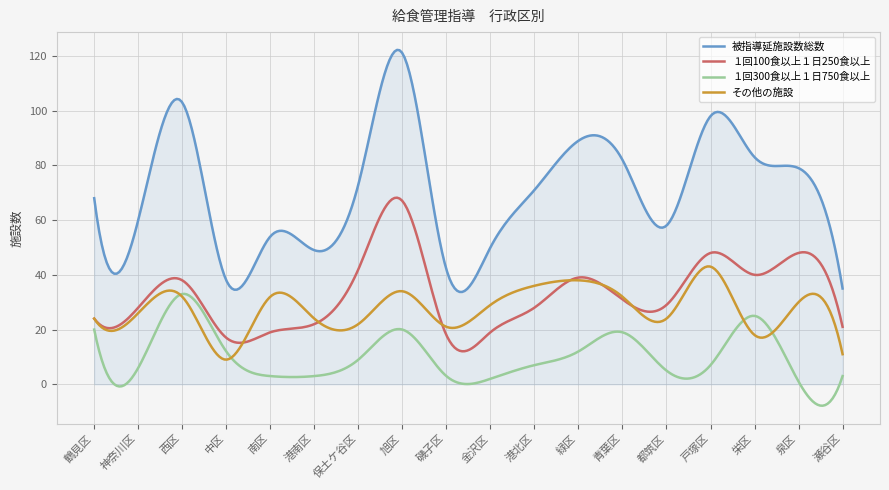

List the series in order of their peak value, highest first.

被指導延施設数総数, １回100食以上１日250食以上, その他の施設, １回300食以上１日750食以上